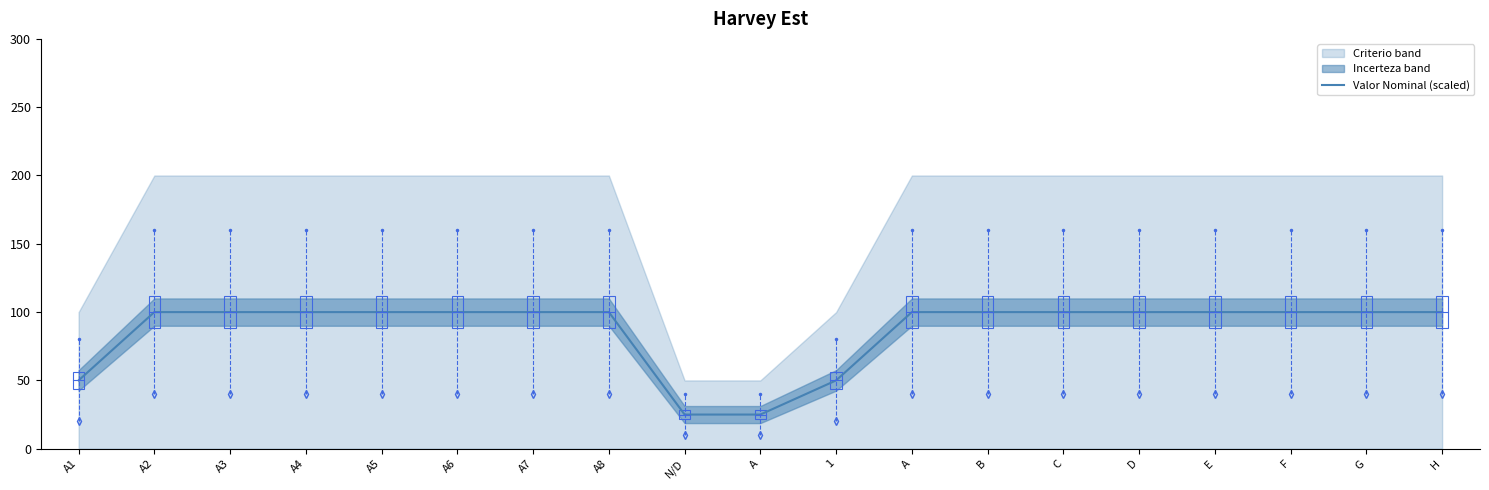

How many lines are shown in the chart?

1